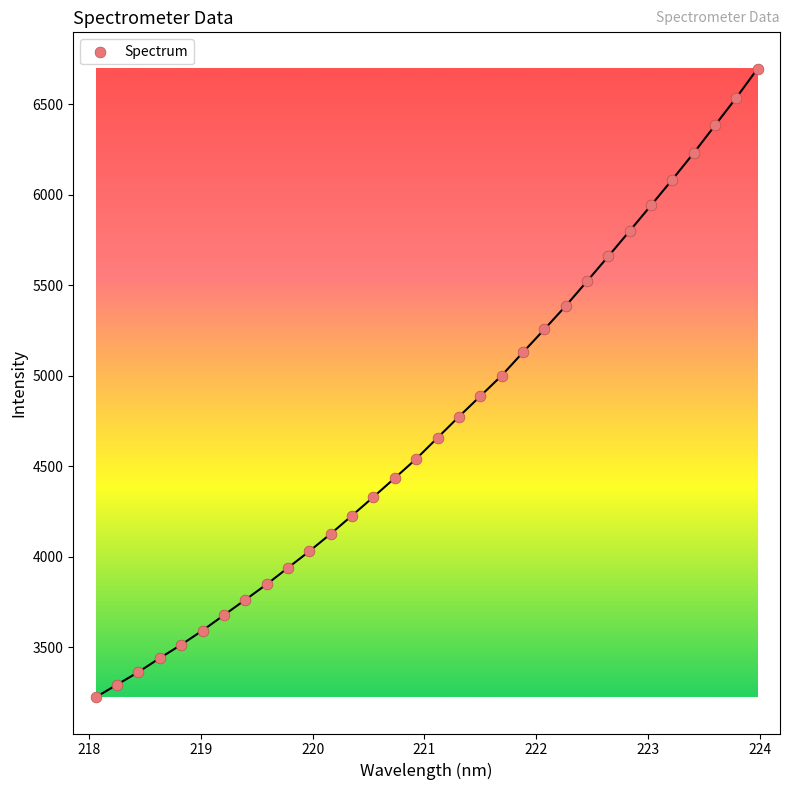

What is the range of X values (max minus min)?

5.9